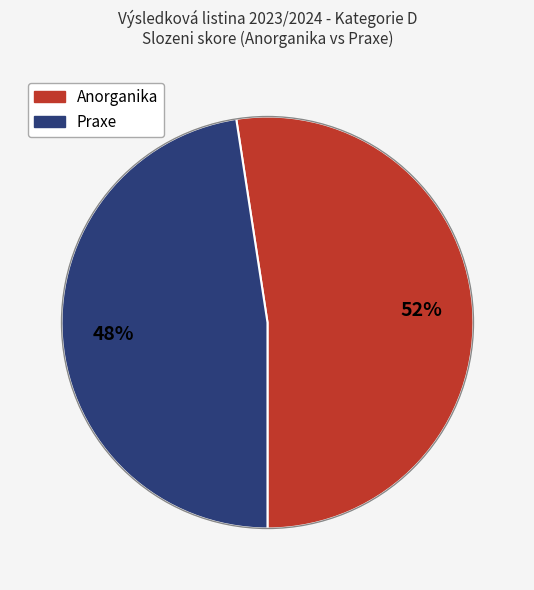

To the nearest percent, what is the combined percentage of Anorganika and Praxe?

100%